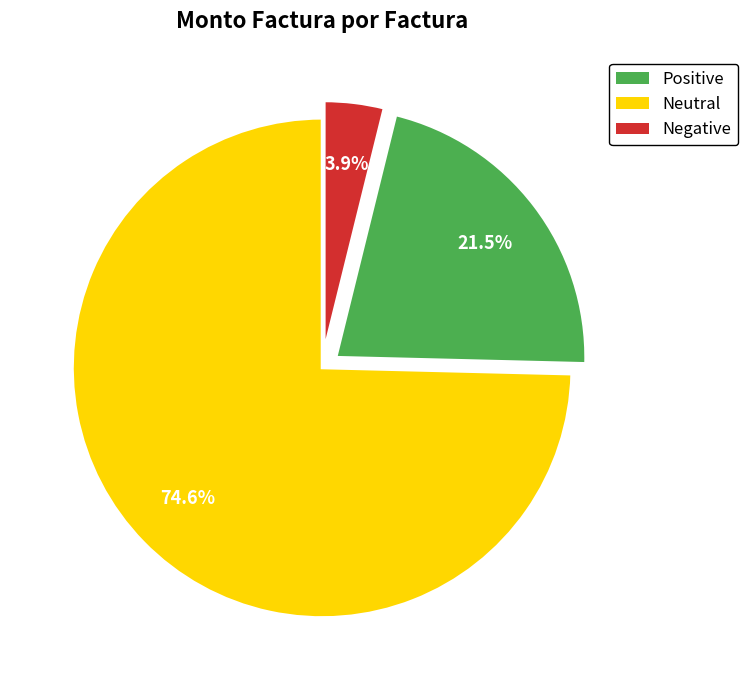

Is there any slice that represents more than half of the pie?

Yes